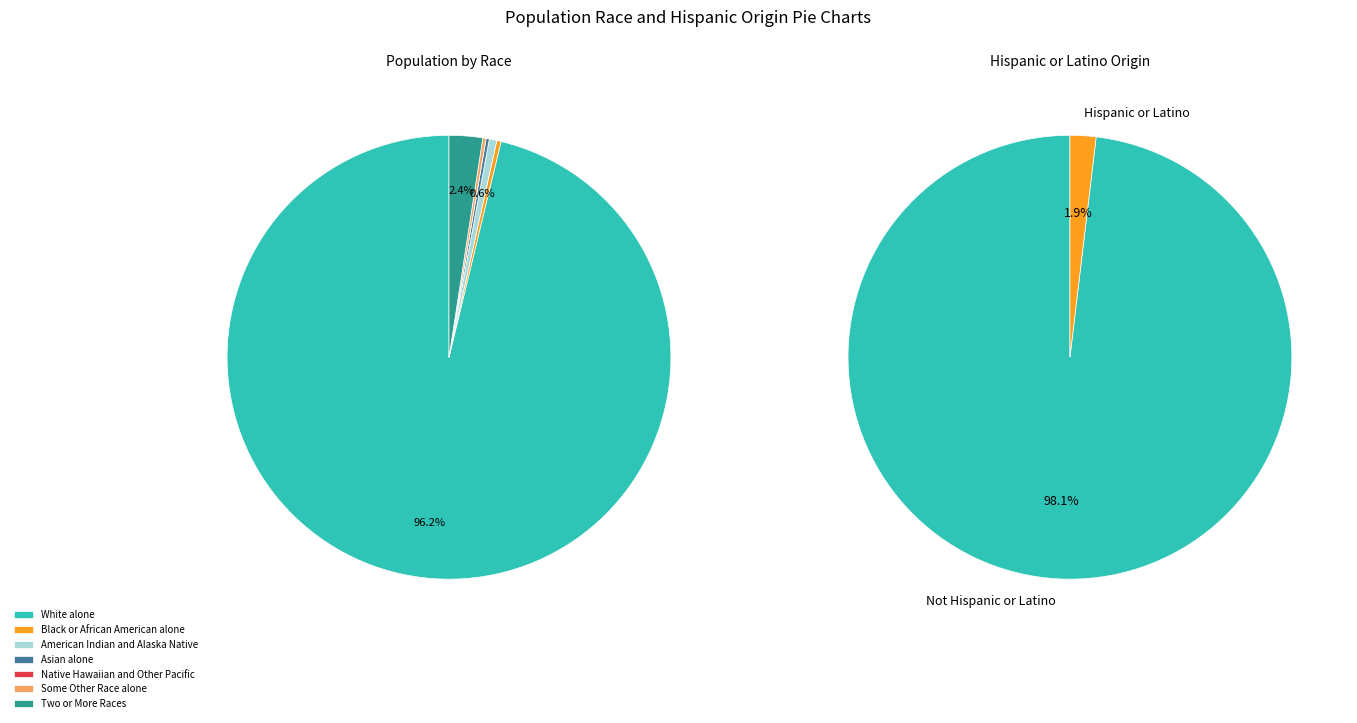

What is the smallest slice in the pie chart?

Native Hawaiian and Other Pacific